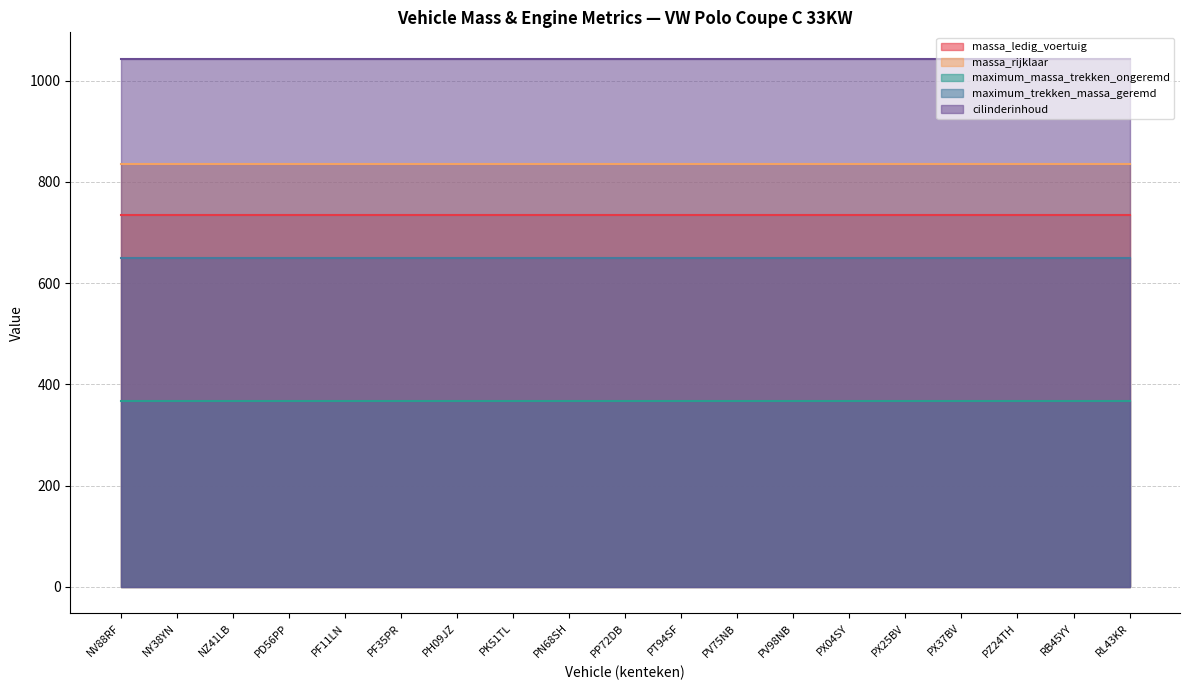

True or false: cilinderinhoud and maximum_massa_trekken_ongeremd intersect in this chart.

False